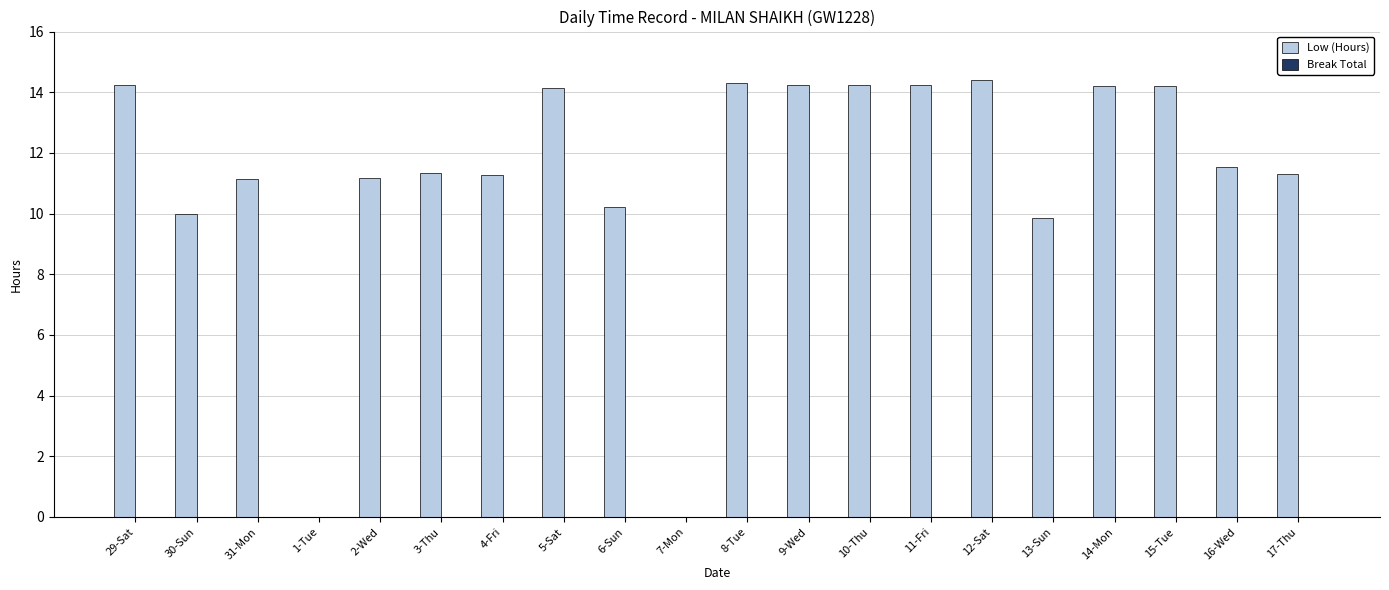

What is the change in value from 30-Sun to 1-Tue?

-10.0